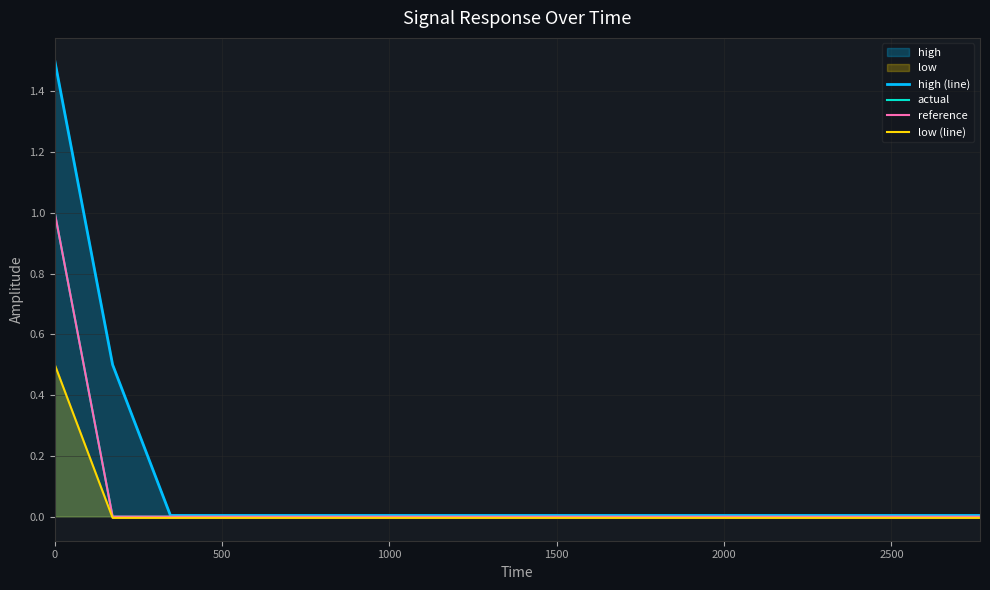

True or false: low (line) and reference cross at least once.

False